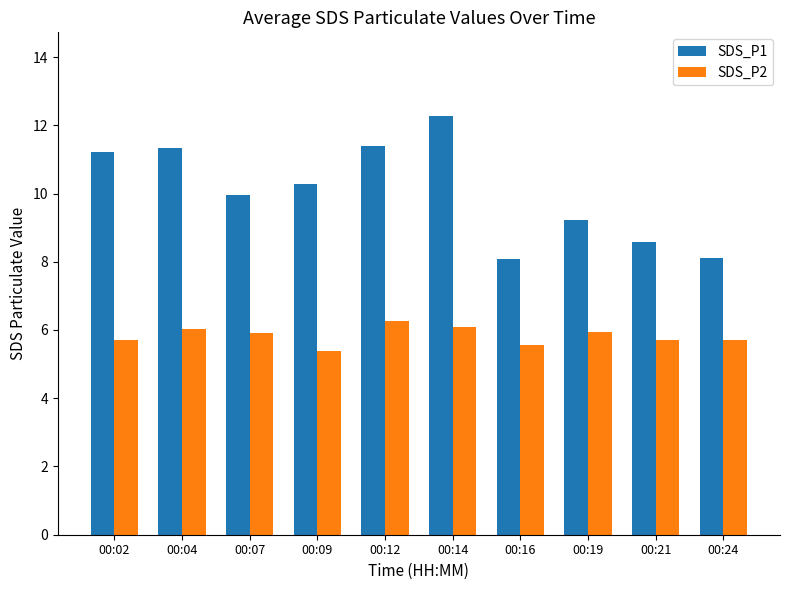

Is it true that SDS_P2 equals 2.1 at 00:19?

False